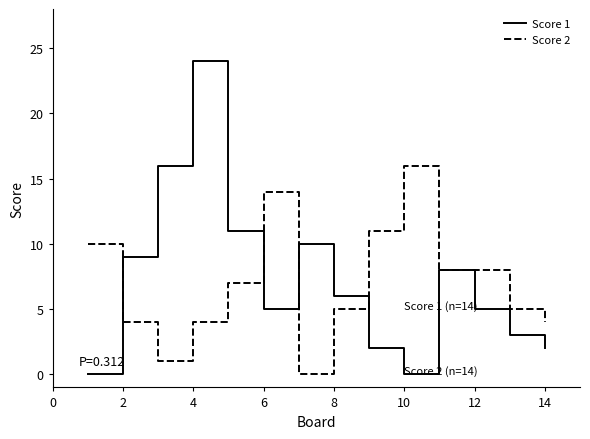

True or false: Score 2 and Score 1 intersect in this chart.

True